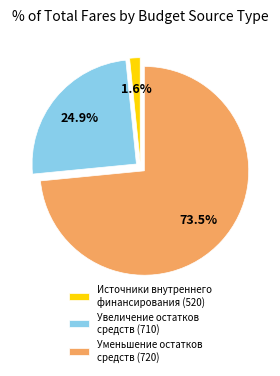

Which slice is the smallest?

Источники внутреннего финансирования (520)